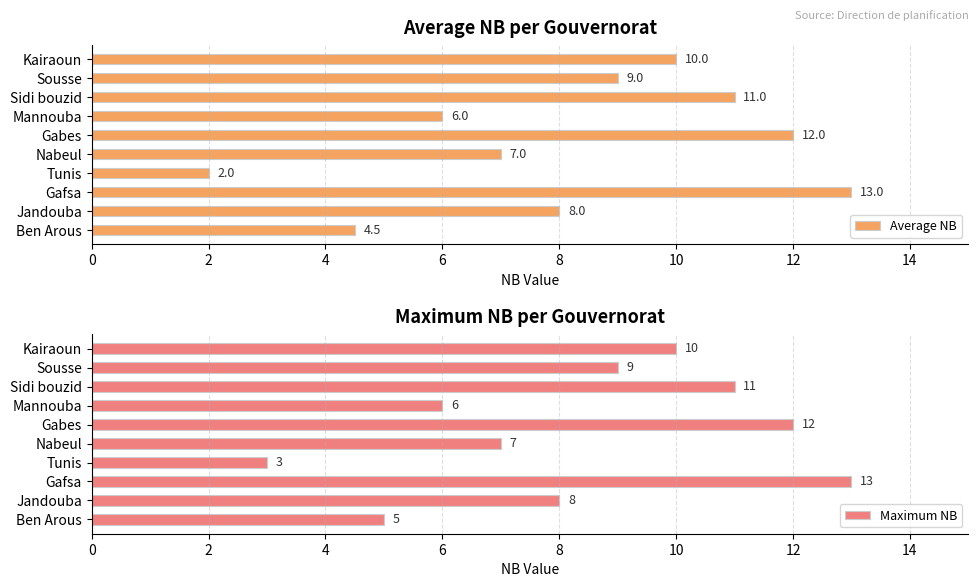

The value of Maximum NB at Gafsa is 5.7. True or false?

False